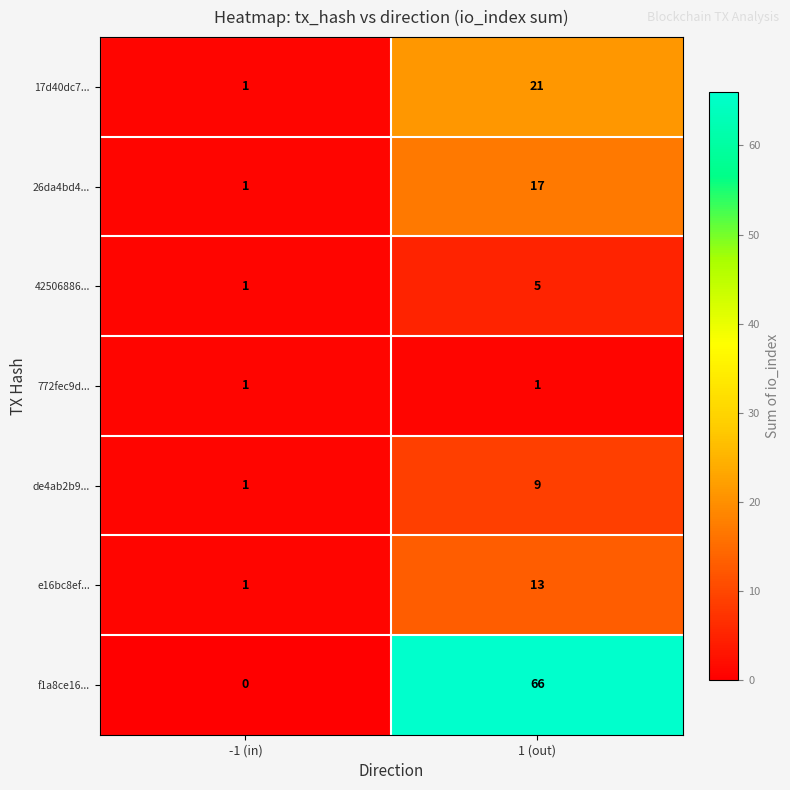

How many series are shown in this chart?

7